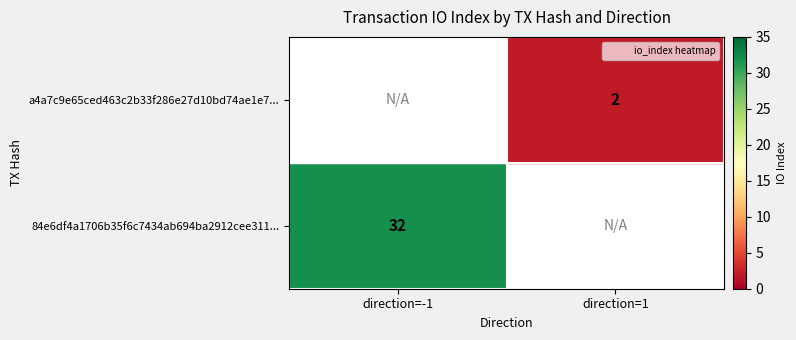

What is the maximum value shown in the chart?

32.0